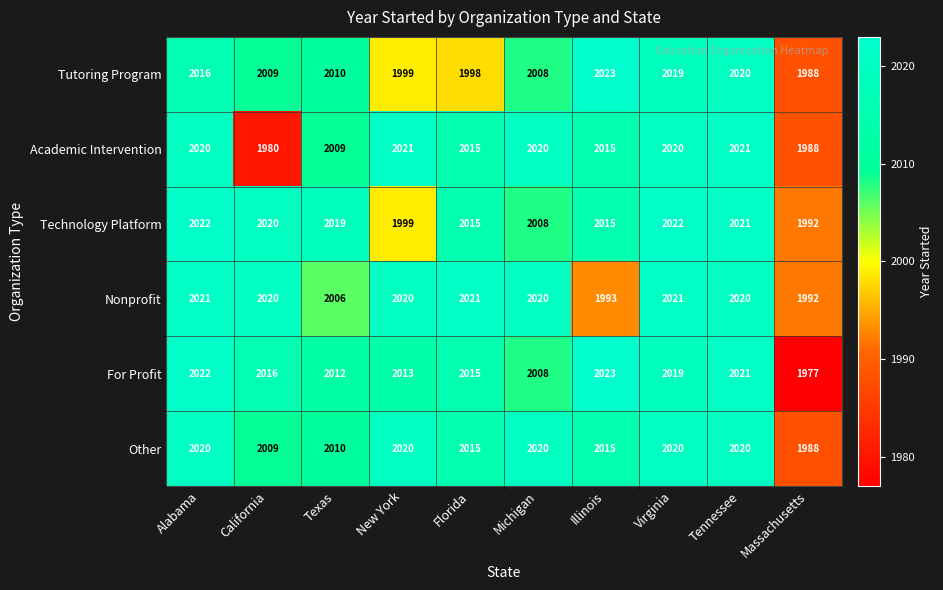

Is it true that For Profit equals 2019 at Virginia?

True